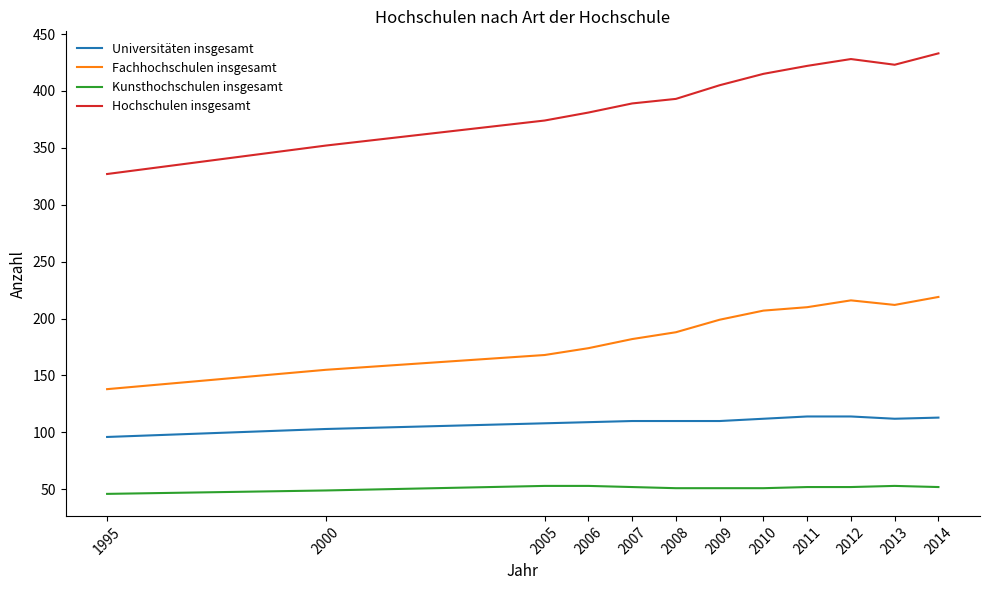

Rank the series by their maximum value, from lowest to highest.

Kunsthochschulen insgesamt, Universitäten insgesamt, Fachhochschulen insgesamt, Hochschulen insgesamt